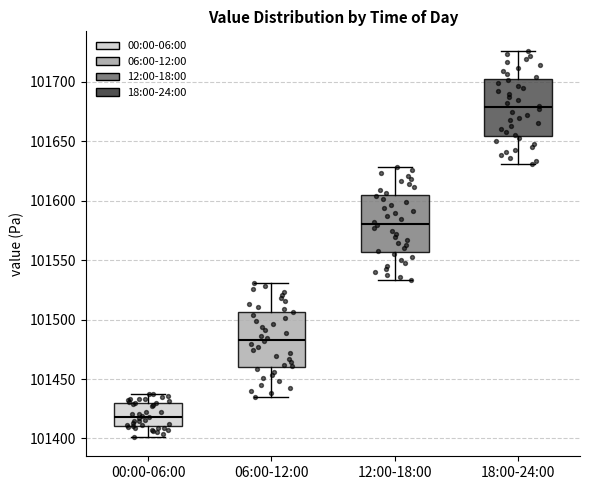

Reading left to right, transcribe this box plot: for each box, give where its median line is, the range the box spans, and where its two whiskers end, as read against the y-axis. The values are not printed on the chart, so give them approximately, as read against the axis.

00:00-06:00: median 101420, box 101410 to 101430, whiskers 101400 to 101440
06:00-12:00: median 101485, box 101460 to 101505, whiskers 101435 to 101530
12:00-18:00: median 101580, box 101555 to 101605, whiskers 101535 to 101630
18:00-24:00: median 101680, box 101655 to 101700, whiskers 101630 to 101725